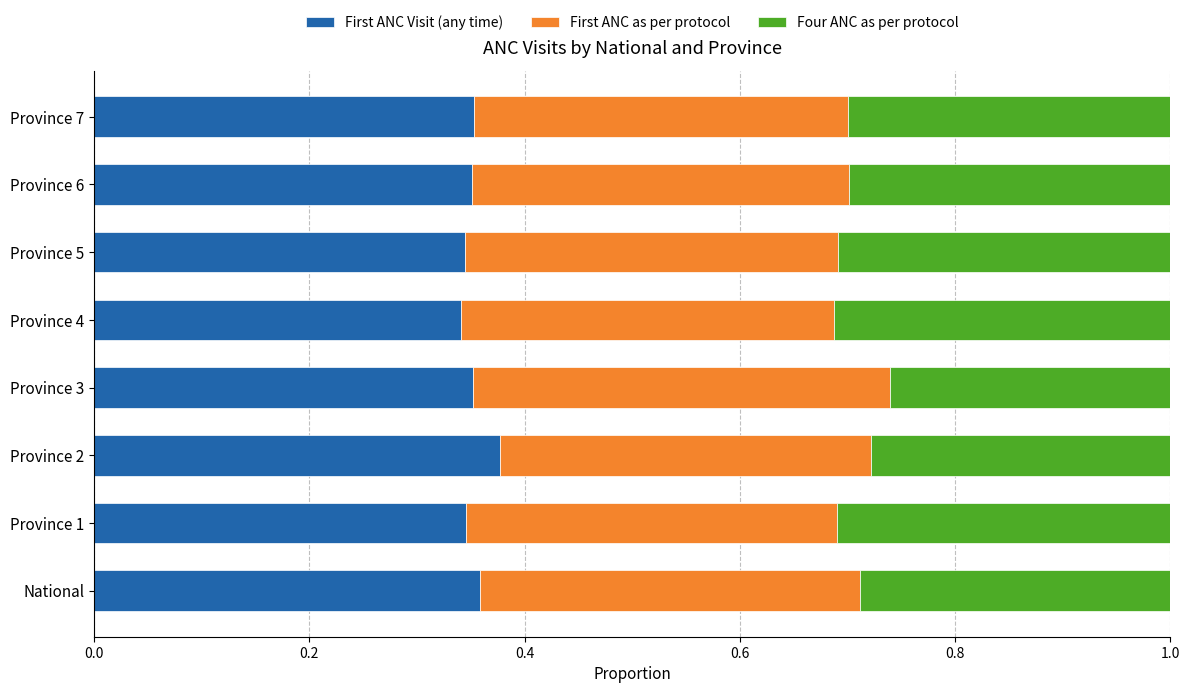

What is the total value across all series at Province 1?

1.0